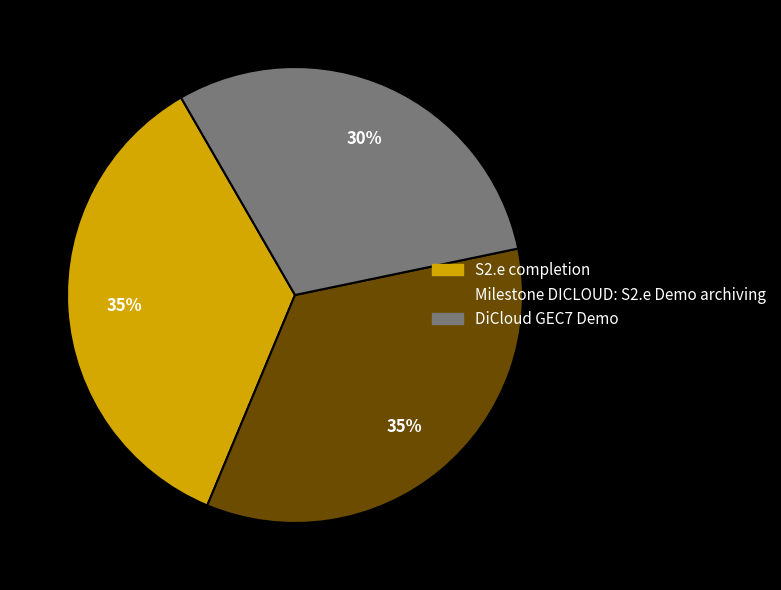

Does any single category account for the majority?

No